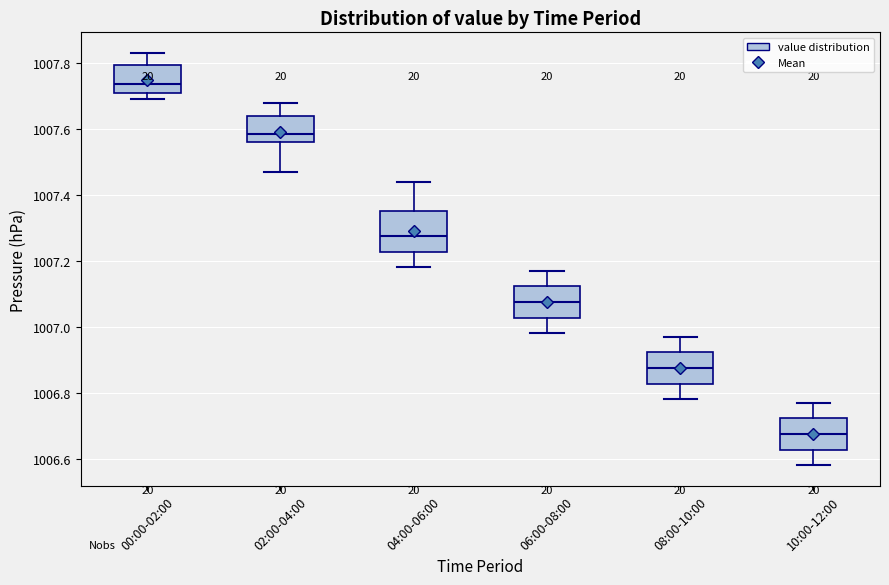

Reading left to right, read every box against the y-axis: the position of its median line, the range the box covers, and the ends of its whiskers. The values are not printed on the chart, so give them approximately, as read against the axis.

00:00-02:00: median 1007.74, box 1007.72 to 1007.80, whiskers 1007.70 to 1007.84
02:00-04:00: median 1007.58, box 1007.56 to 1007.64, whiskers 1007.48 to 1007.68
04:00-06:00: median 1007.28, box 1007.22 to 1007.36, whiskers 1007.18 to 1007.44
06:00-08:00: median 1007.08, box 1007.02 to 1007.12, whiskers 1006.98 to 1007.18
08:00-10:00: median 1006.88, box 1006.82 to 1006.92, whiskers 1006.78 to 1006.98
10:00-12:00: median 1006.68, box 1006.62 to 1006.72, whiskers 1006.58 to 1006.78